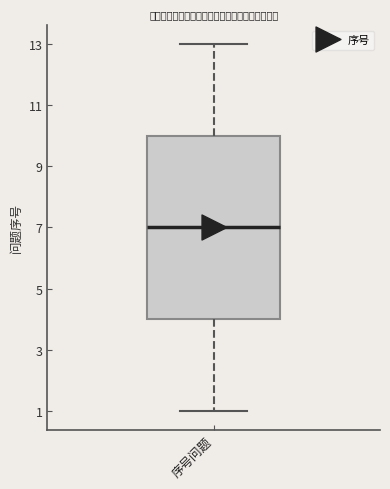

Where is the lower edge of the box for 序号问题 on the y-axis? The values are not printed on the chart, so give them approximately, as read against the axis.

4